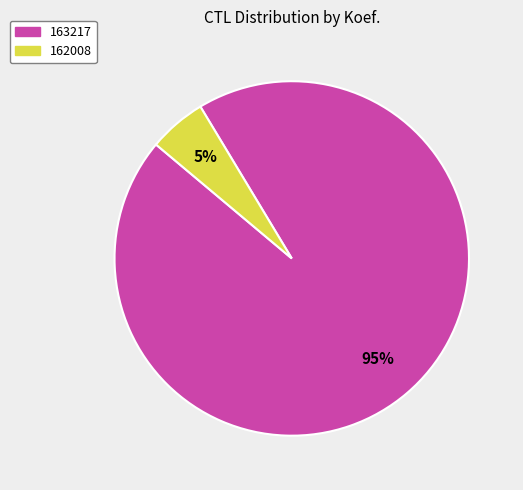

How many segments does this pie chart have?

2